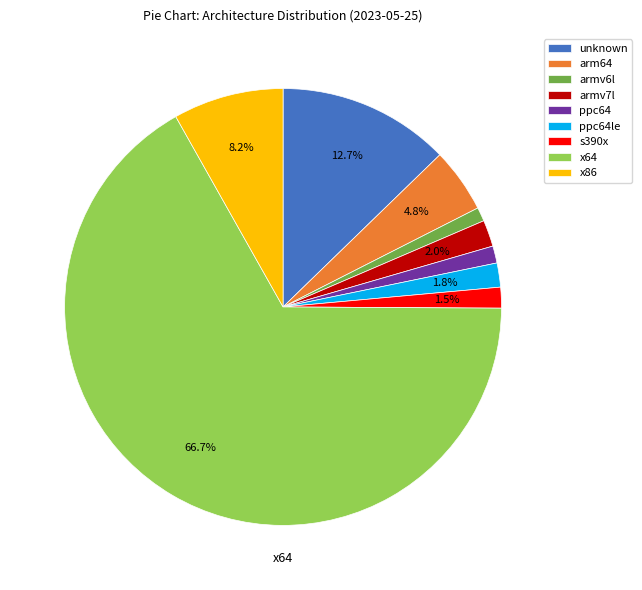

The unknown slice represents 5% of the pie. True or false?

False